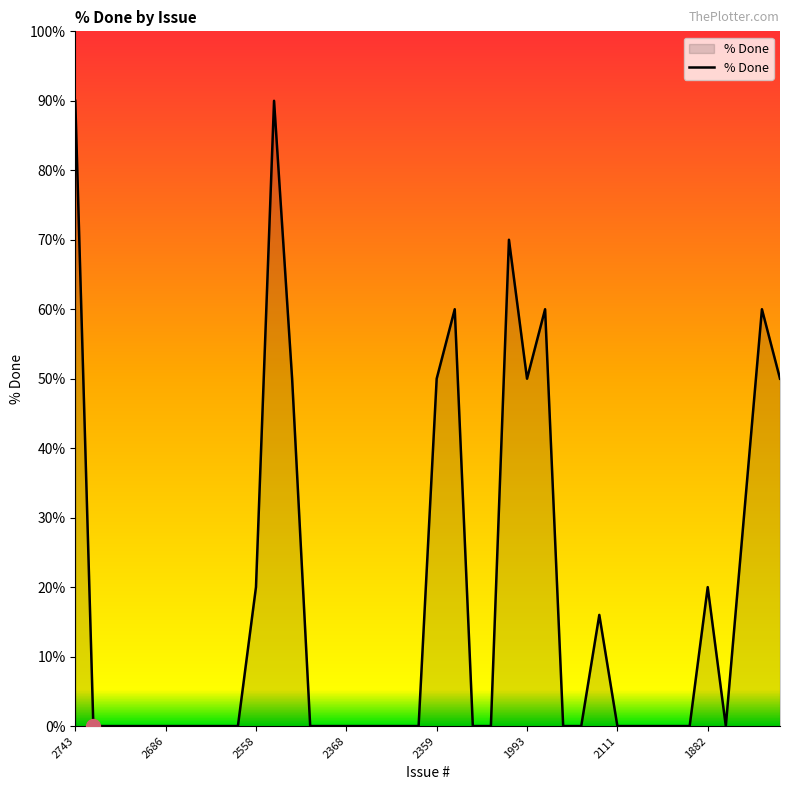

What is the maximum value shown in the chart?

90